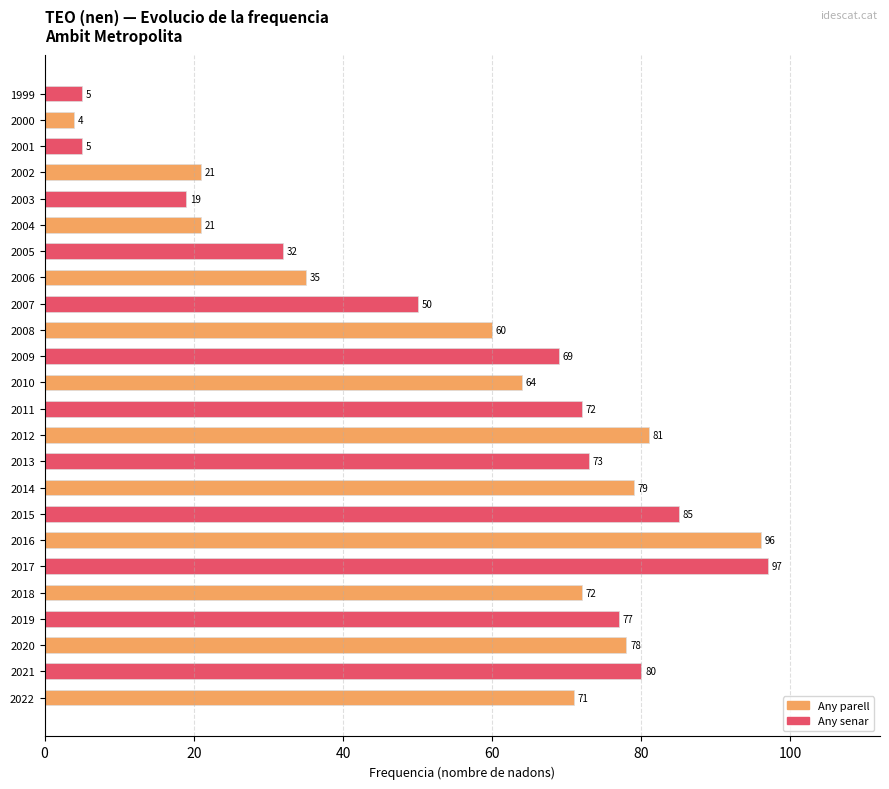

Where is the data nearest to the value 50?

2007